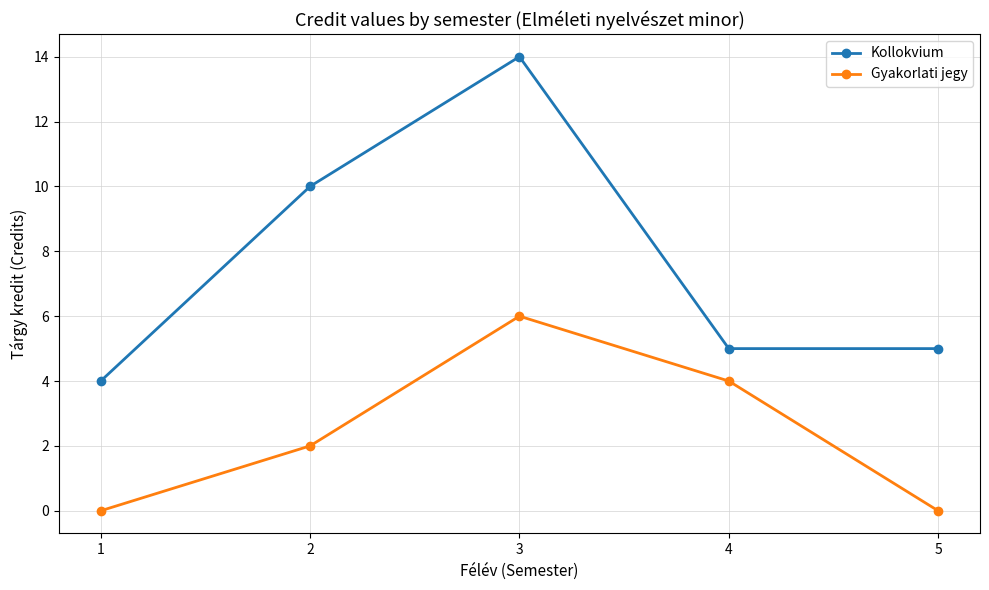

What is the value of the Kollokvium point at the 3rd from the left?

14